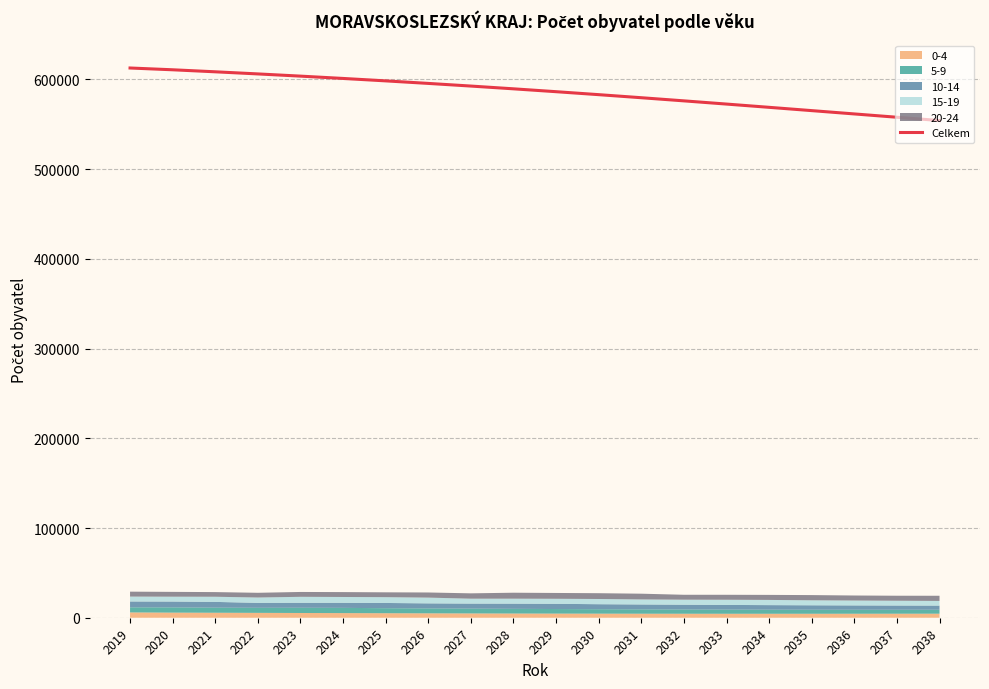

How many data points are less than 589573?

10